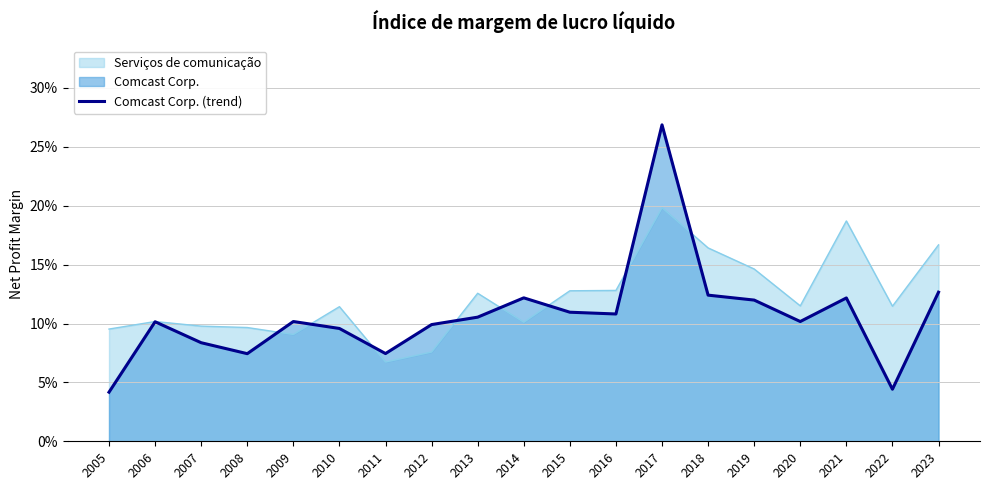

Where is the first local minimum?

2008